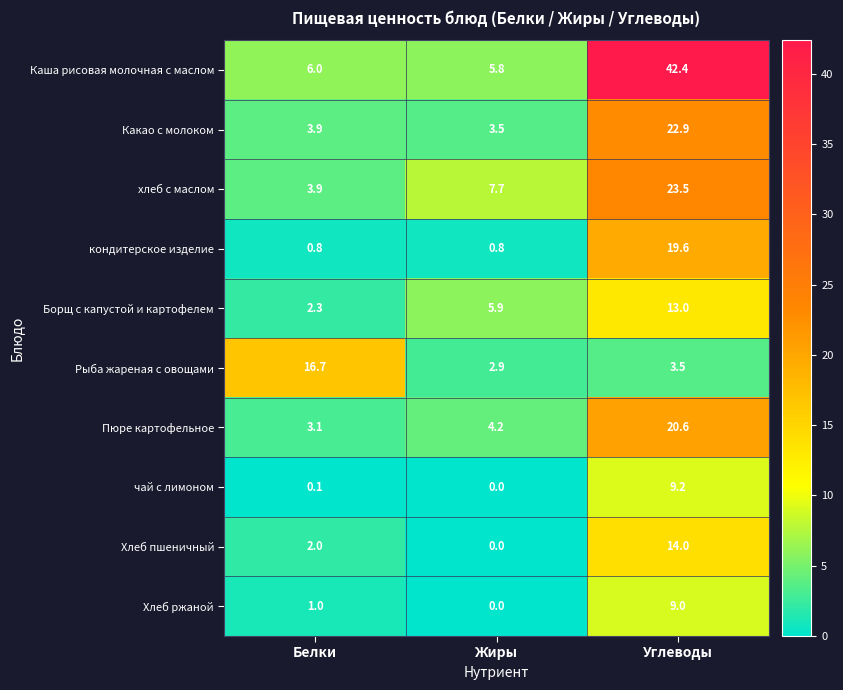

Which series has the widest spread of values?

Каша рисовая молочная с маслом